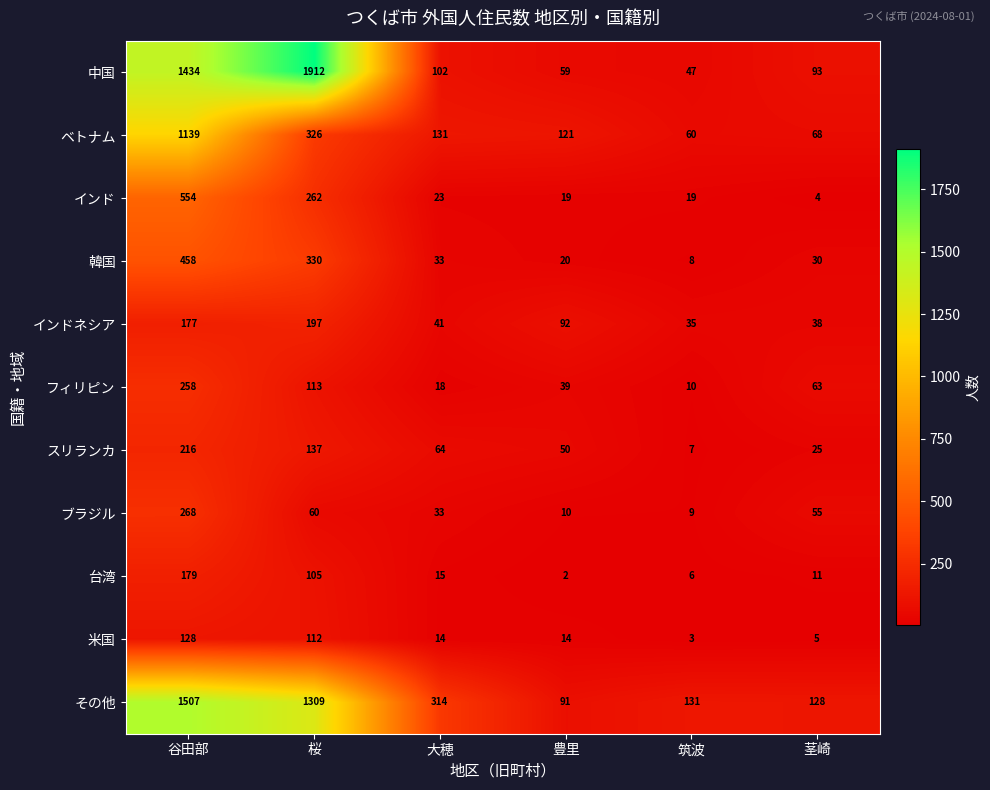

Which series has the widest spread of values?

中国